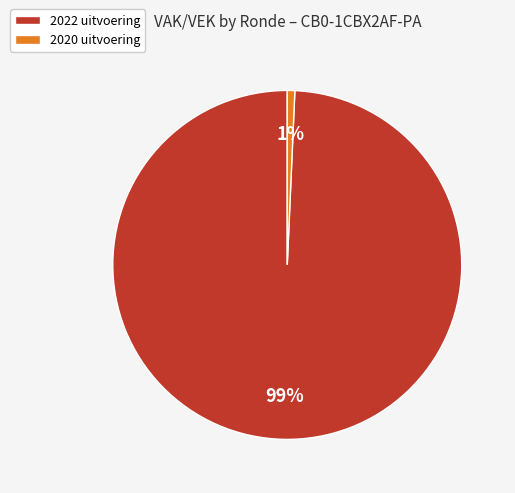

Which has a higher value, 2020 uitvoering or 2022 uitvoering?

2022 uitvoering